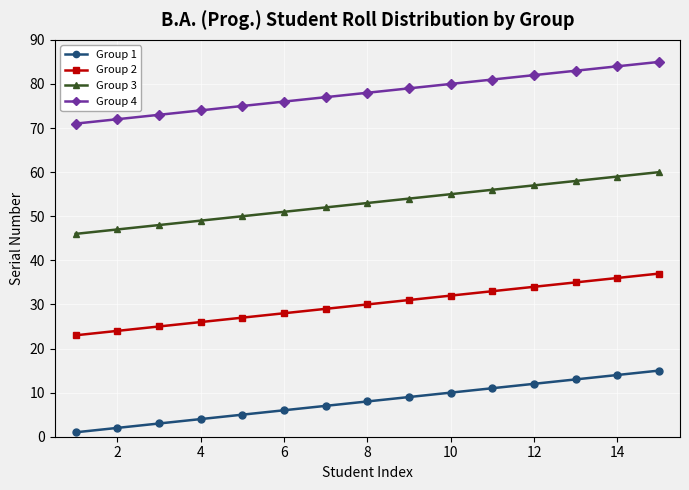

Count the number of data series in this chart.

4